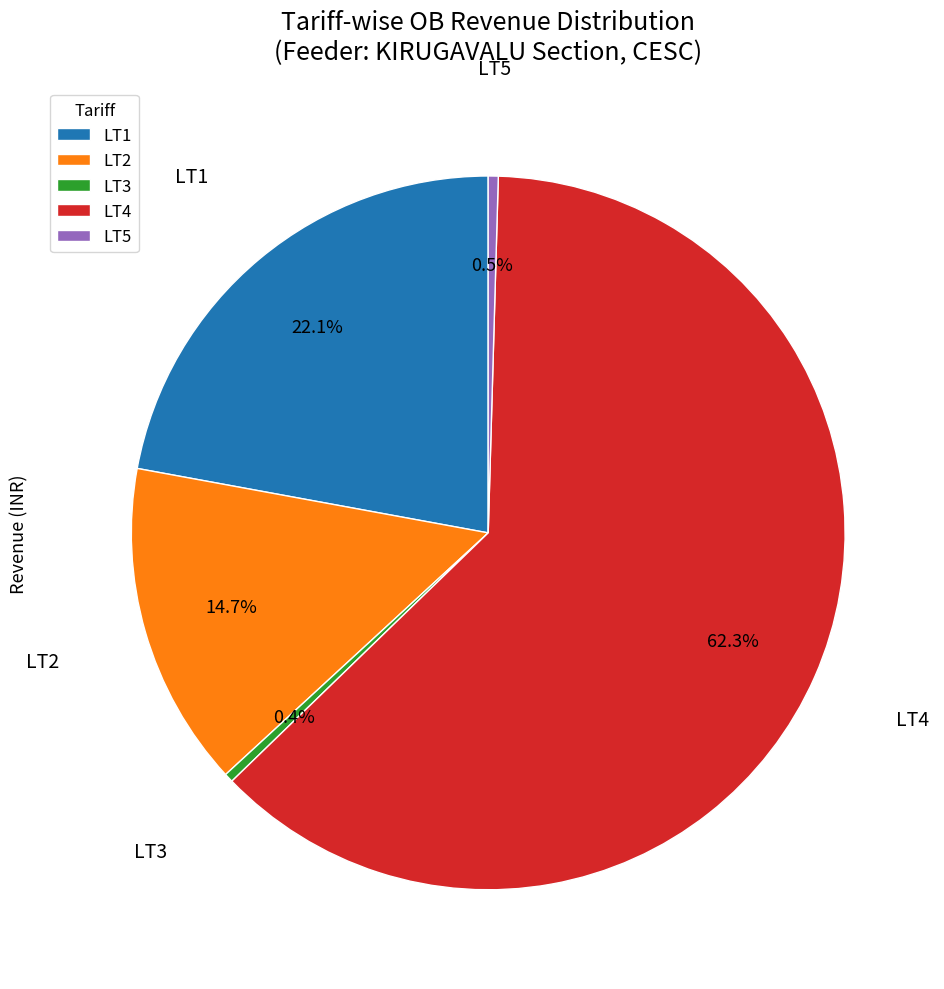

To the nearest percent, what is the difference between the largest and smallest slice percentages?

62%